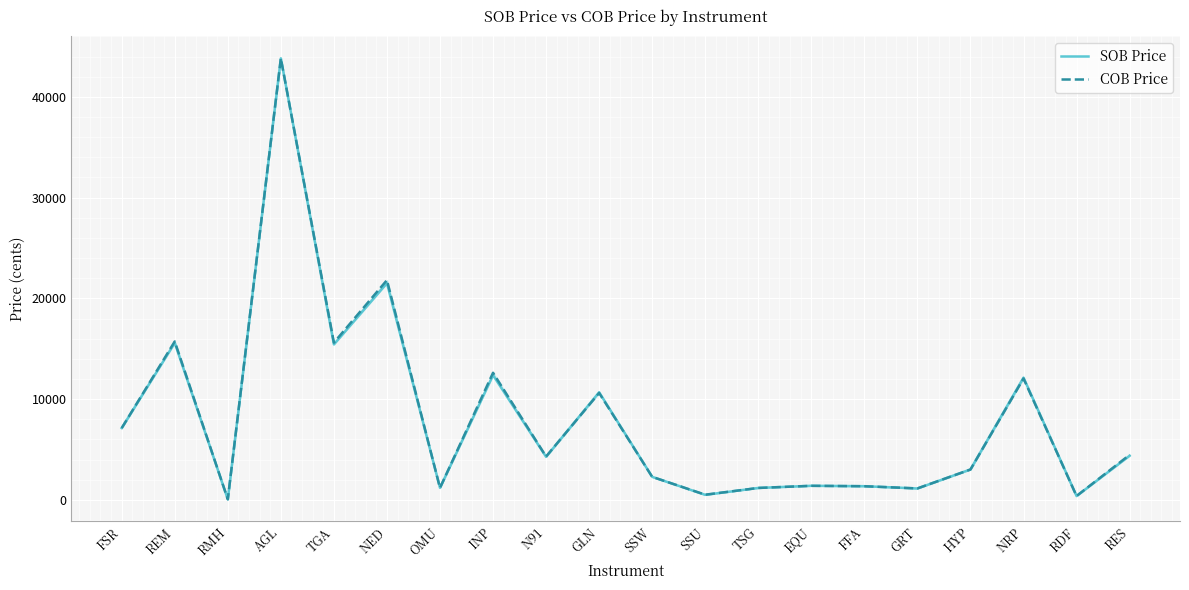

What is the average value of the SOB Price series?

7998